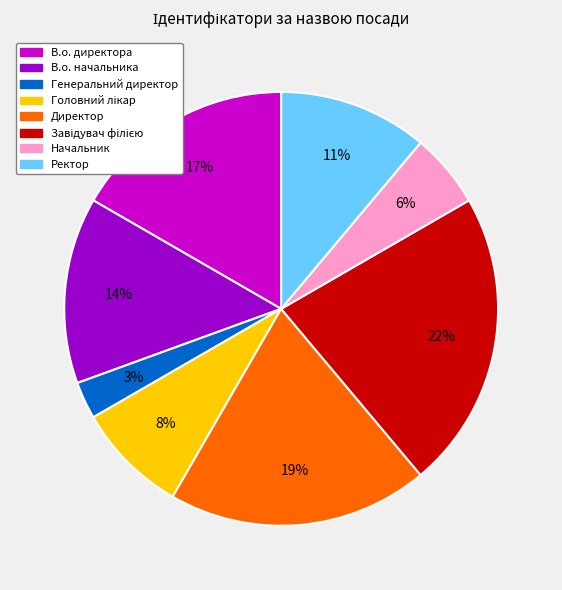

Which has a higher value, Ректор or В.о. начальника?

В.о. начальника